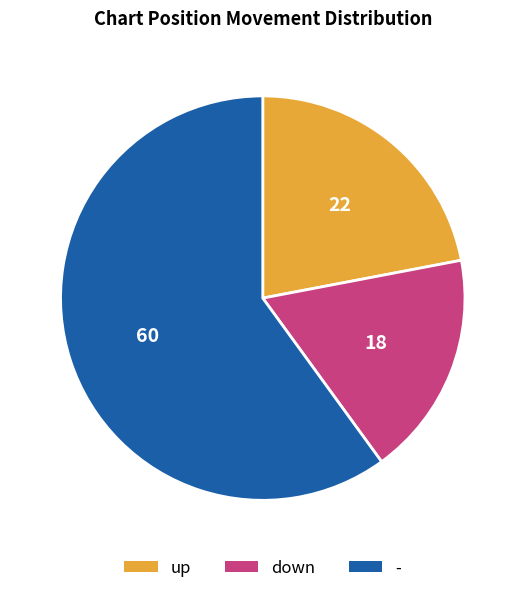

The up slice represents 22% of the pie. True or false?

True